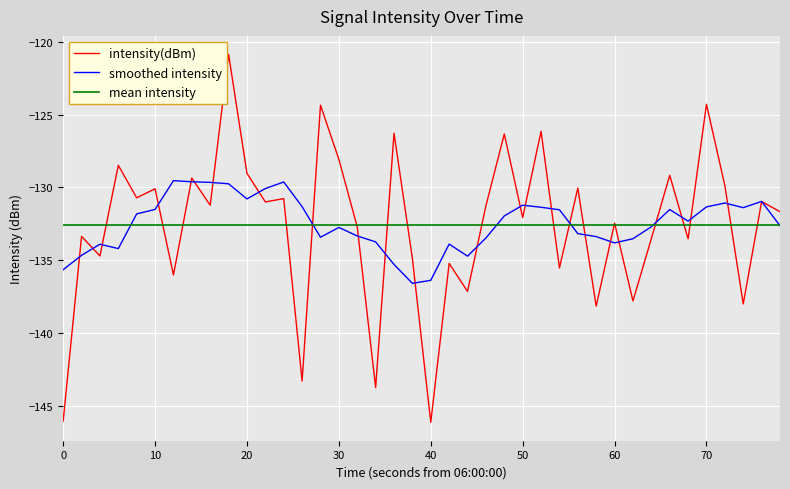

What is the smallest value displayed?

-146.1